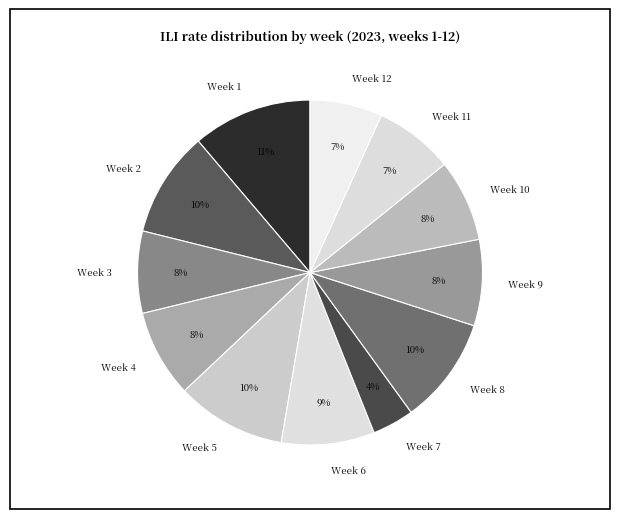

Count the number of slices in the pie.

12